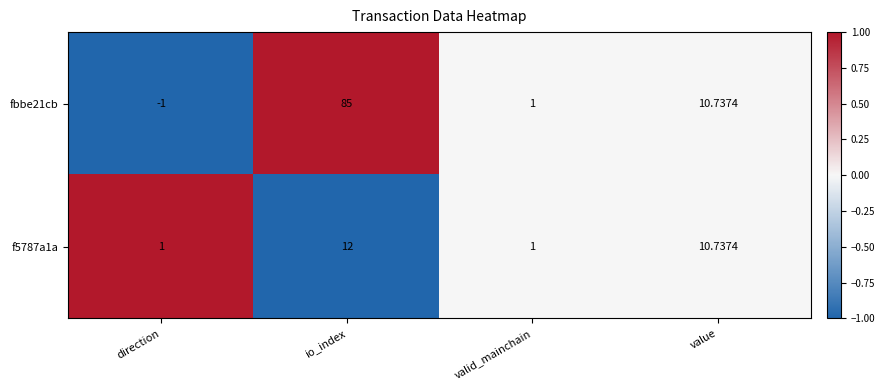

At which label does fbbe21cb first exceed 10?

io_index